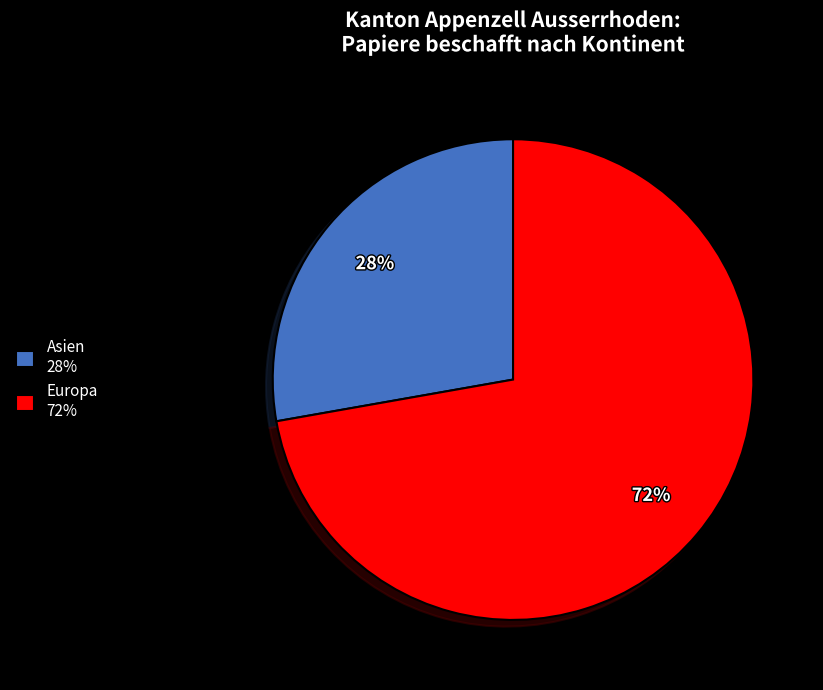

To the nearest percent, what portion does Europa 72% represent?

72%